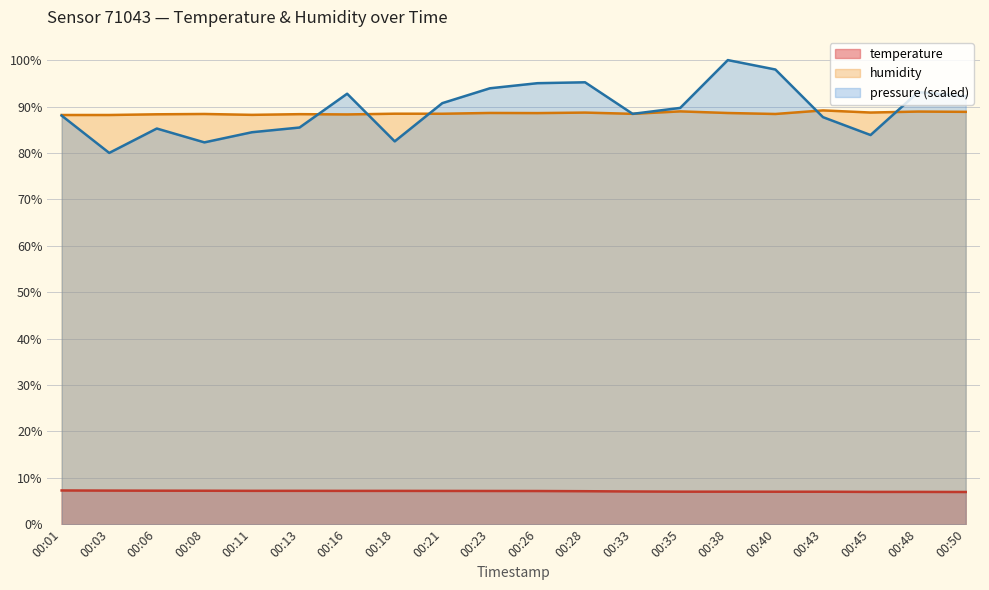

What is the difference between the temperature values at 00:01 and 00:38?

0.3